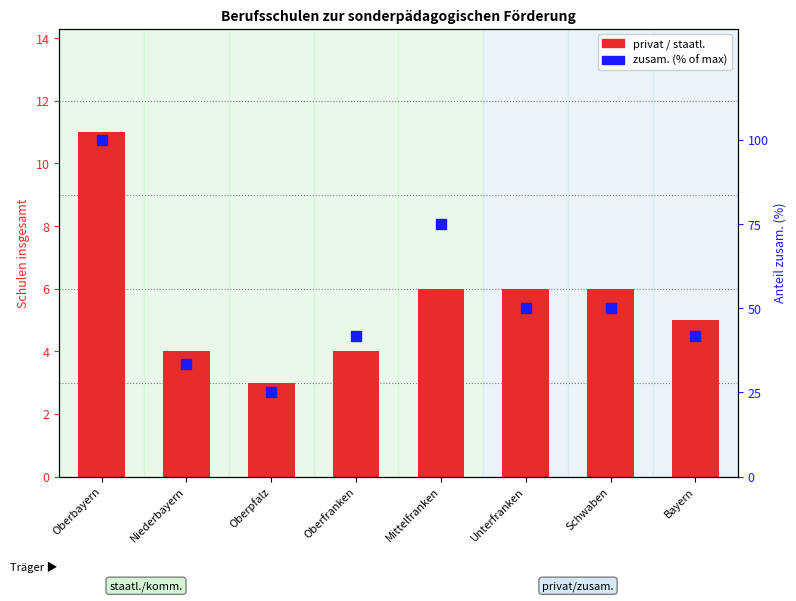

What is the total value across all series at Niederbayern?

37.3